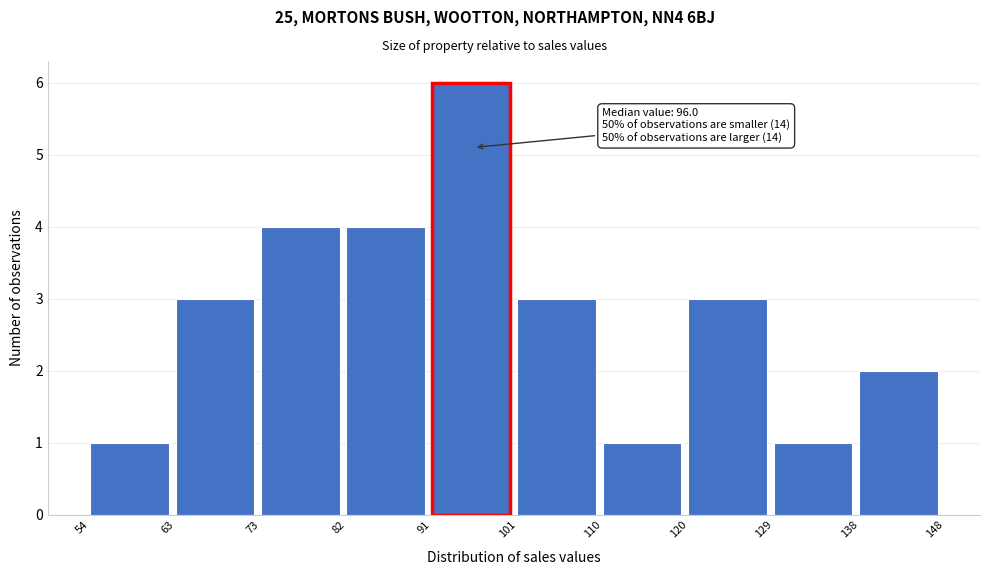

Over which range of the x-axis is the bar tallest?

91 to 101